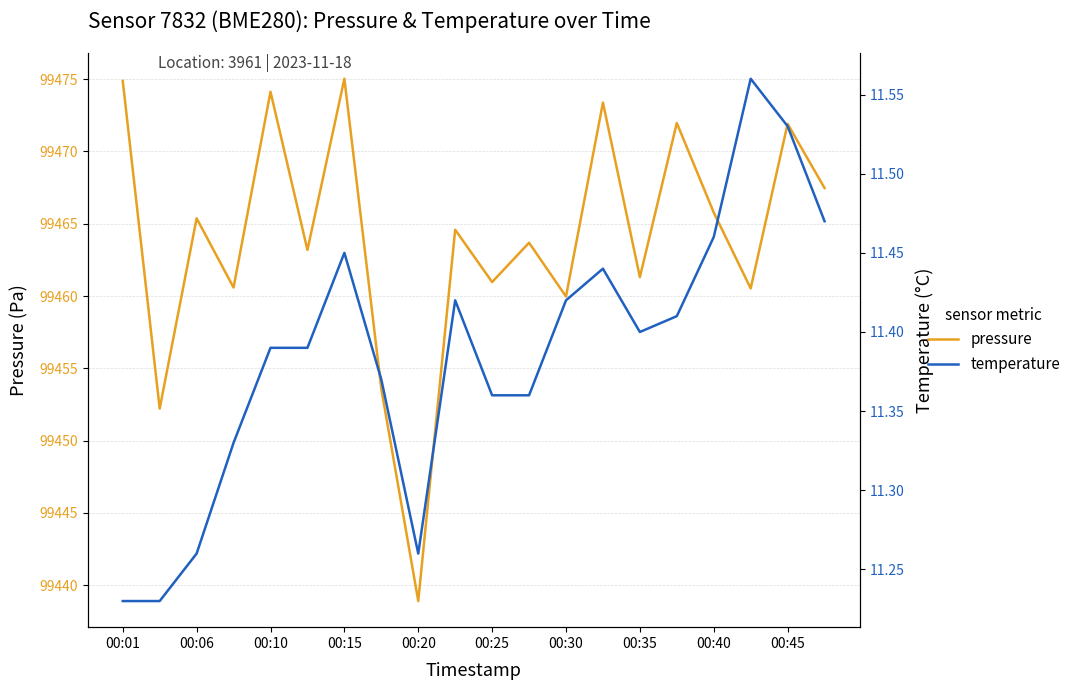

True or false: temperature has more than 0 points higher than both neighbors.

True